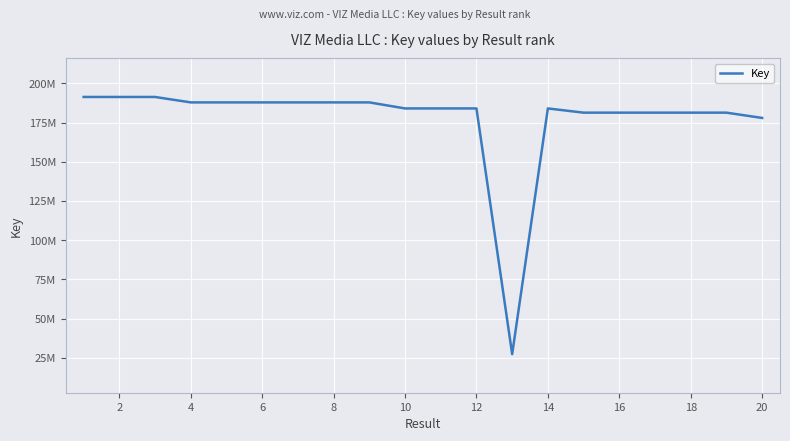

Does the chart have visible grid lines?

Yes